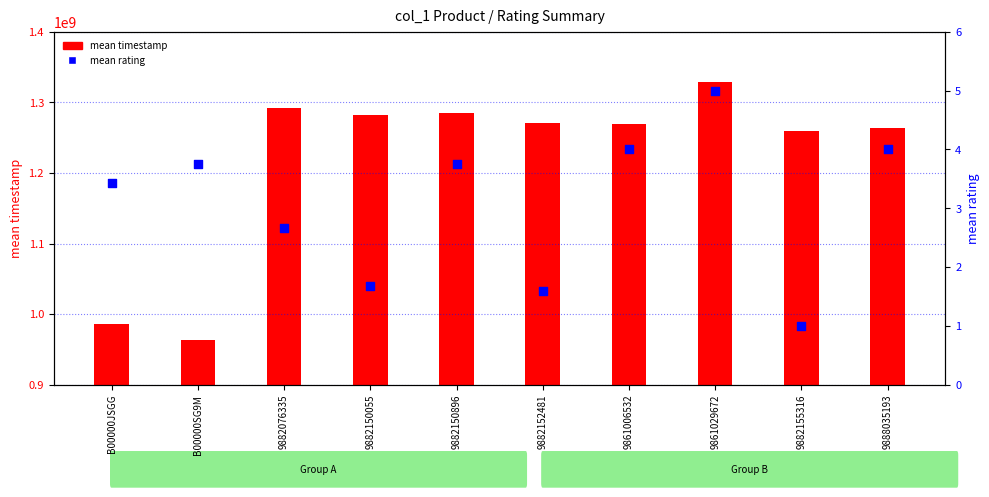

Is the value of mean rating at 9882076335 greater than the value of mean timestamp at 9888035193?

No